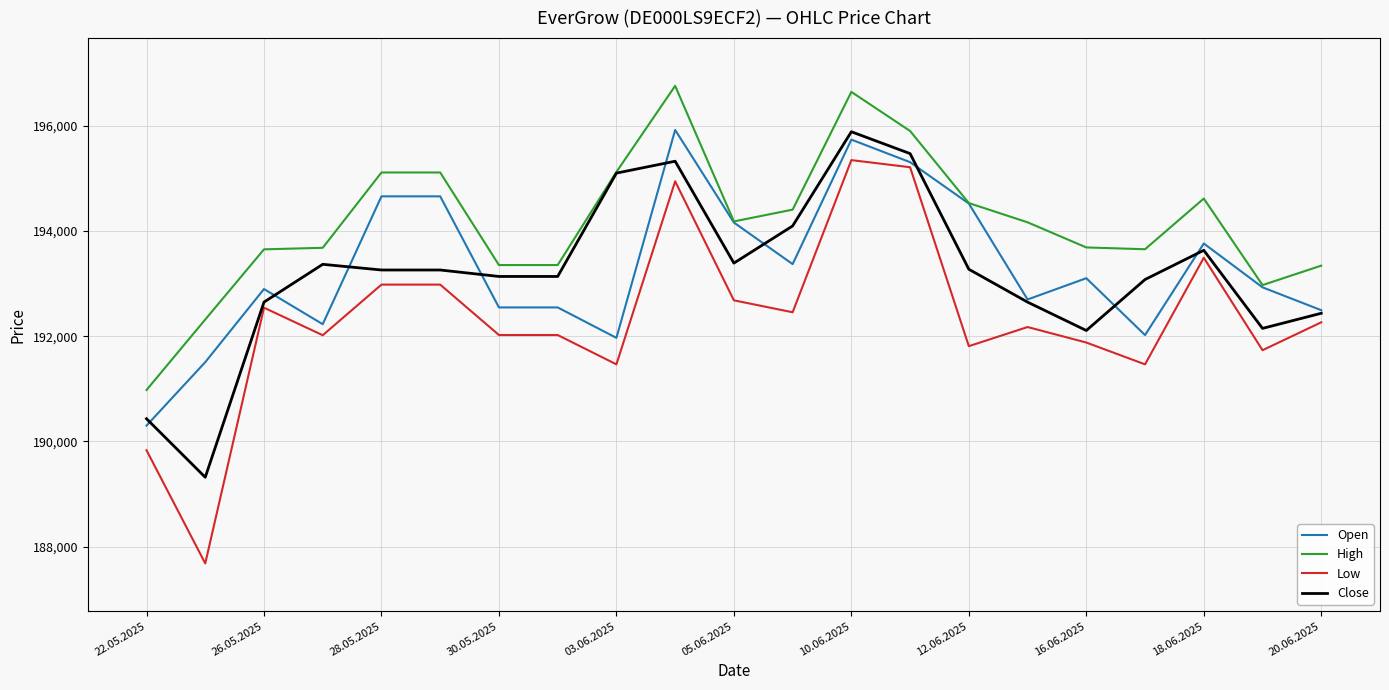

True or false: High and Low intersect in this chart.

False